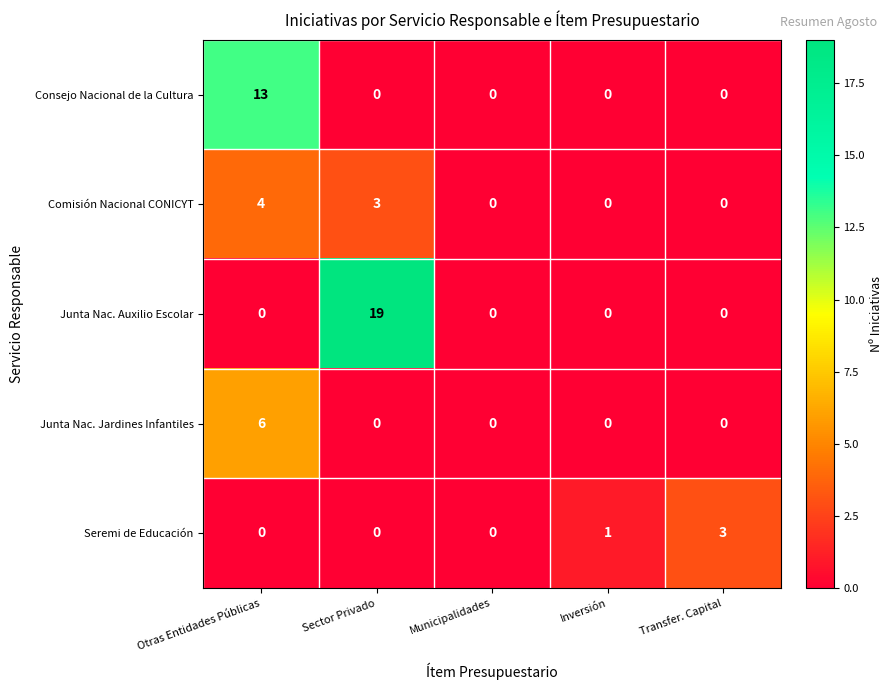

Which series has the largest range (max minus min)?

Junta Nac. Auxilio Escolar